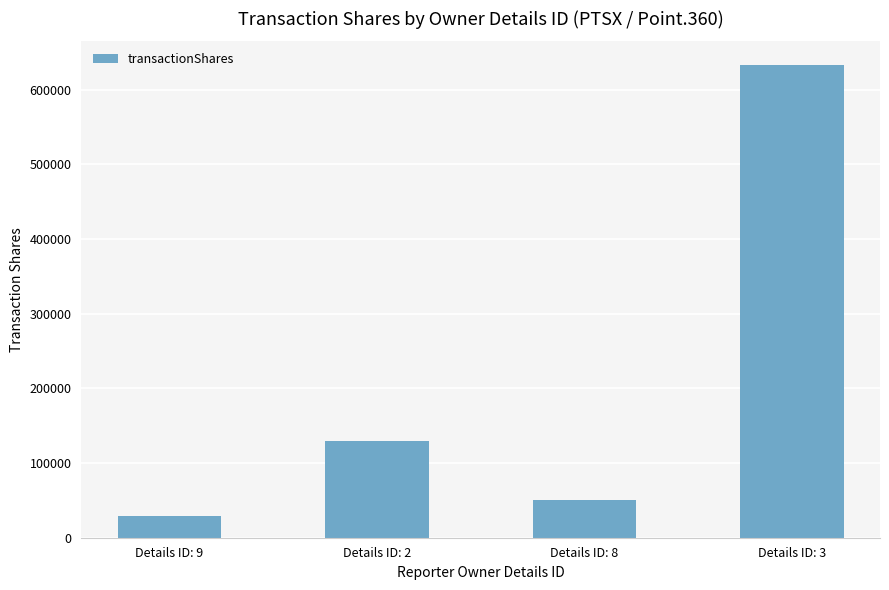

Does the chart contain any negative values?

No